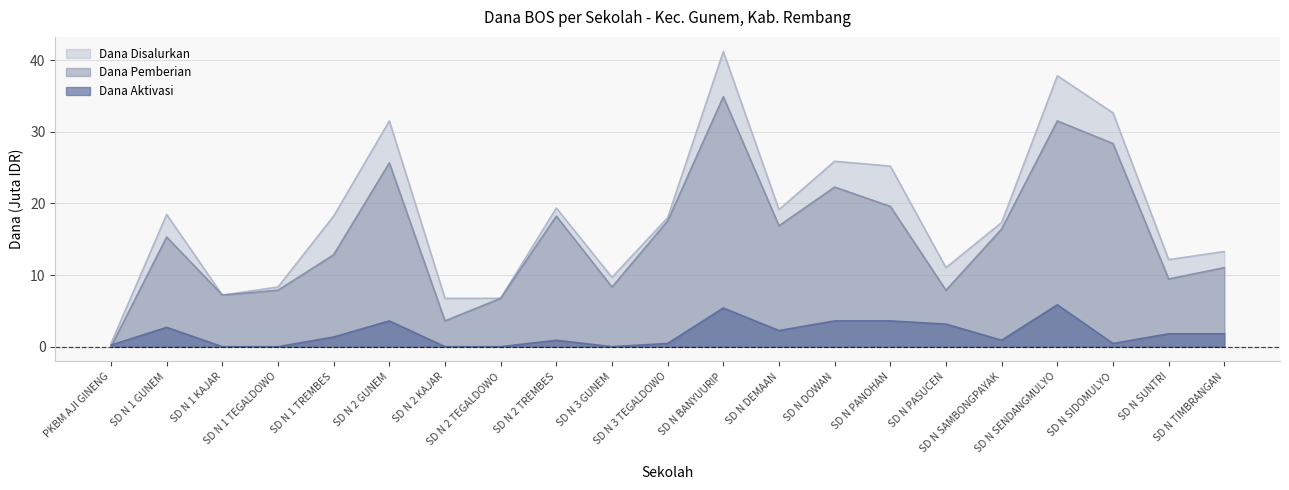

Which label corresponds to the largest value in the chart?

SD N BANYUURIP